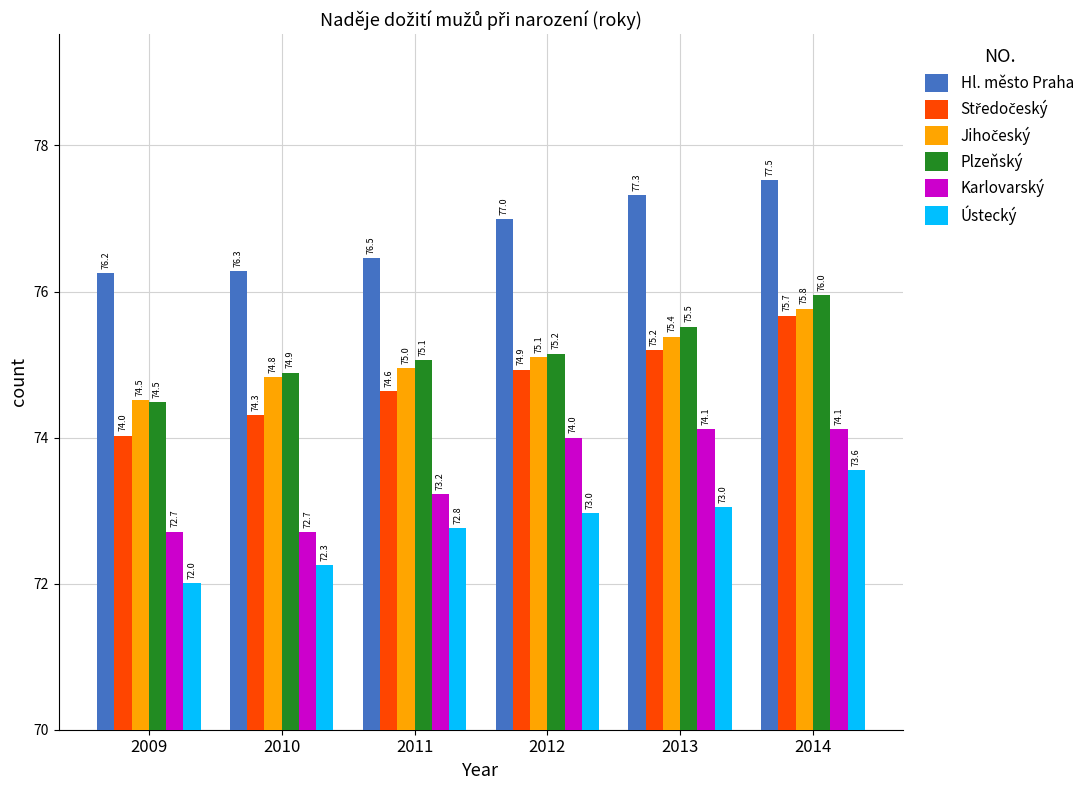

True or false: Karlovarský has a value of 117.8 at 2013.

False